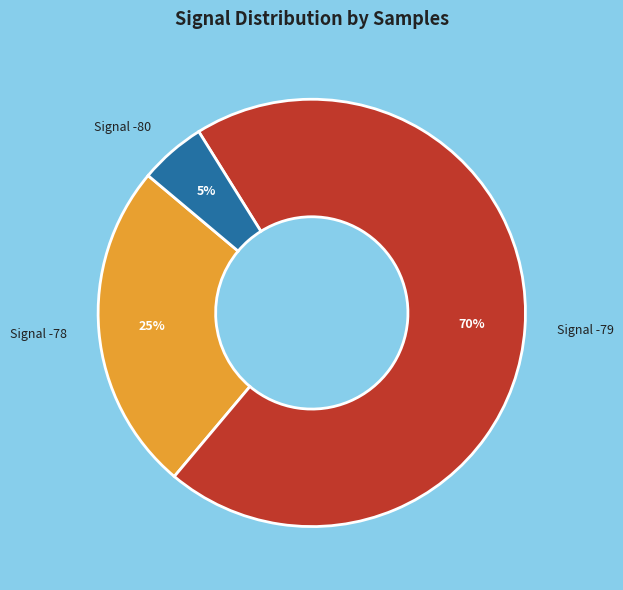

Is there any slice that represents more than half of the pie?

Yes